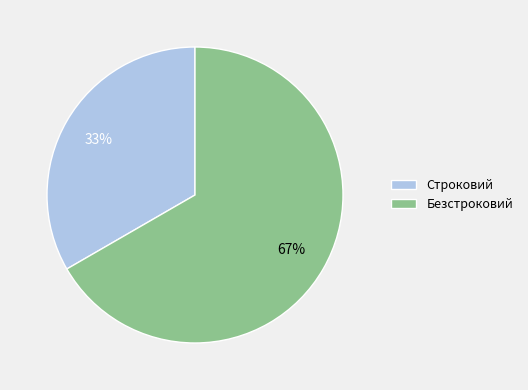

What percentage is the Безстроковий slice, to the nearest percent?

67%